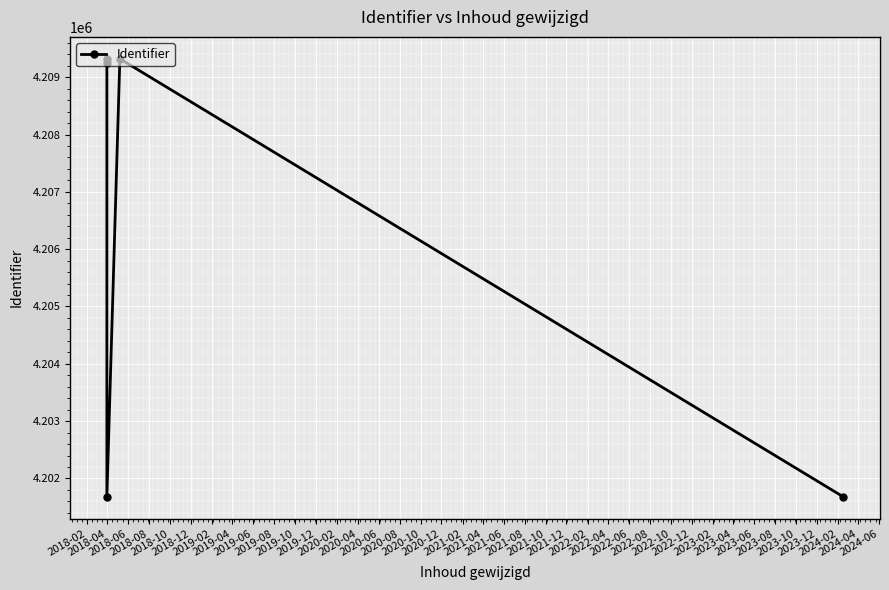

What is the greatest value displayed?

4209321